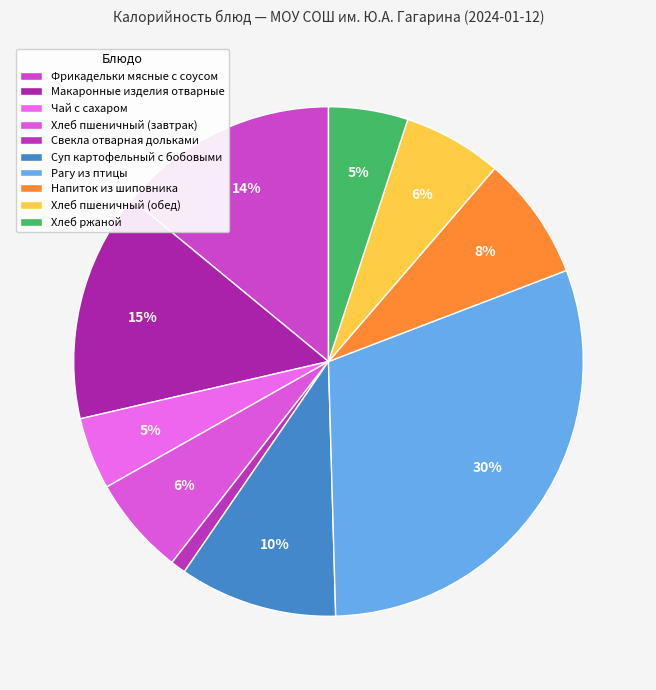

Do Хлеб пшеничный (завтрак) and Фрикадельки мясные с соусом together represent more than half of the pie?

No